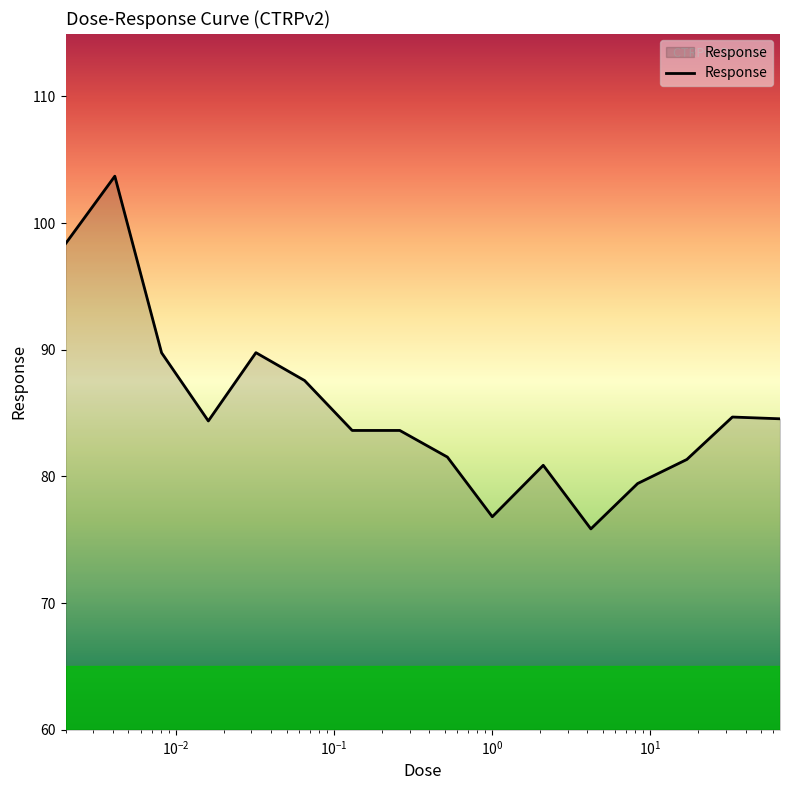

What is the smallest value displayed?

75.9